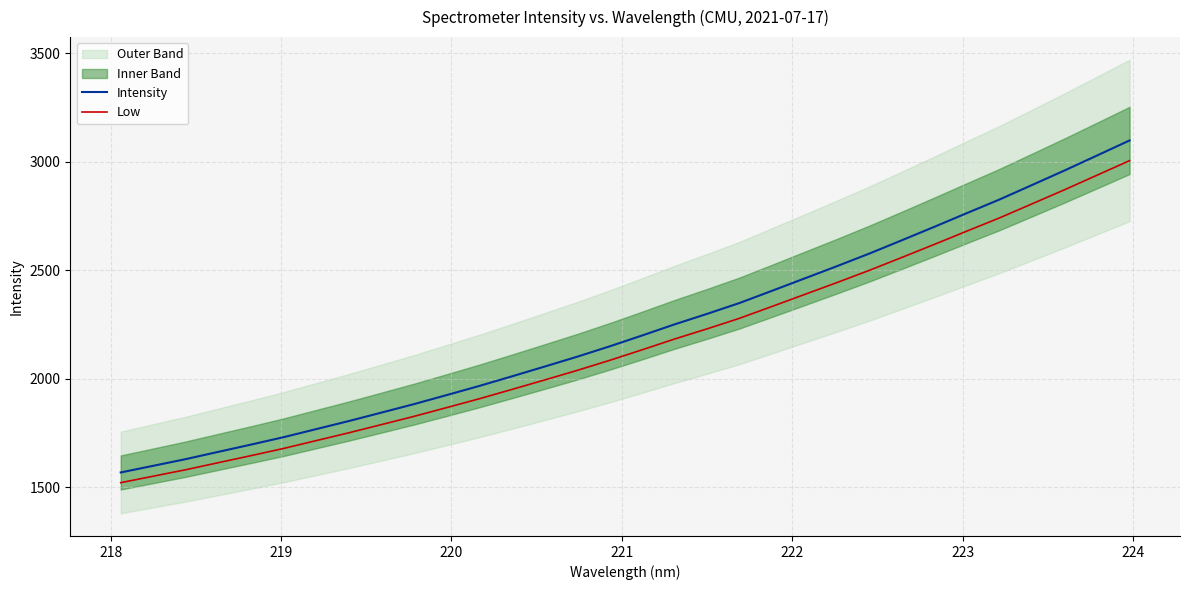

List the series in order of their peak value, highest first.

Intensity, Low